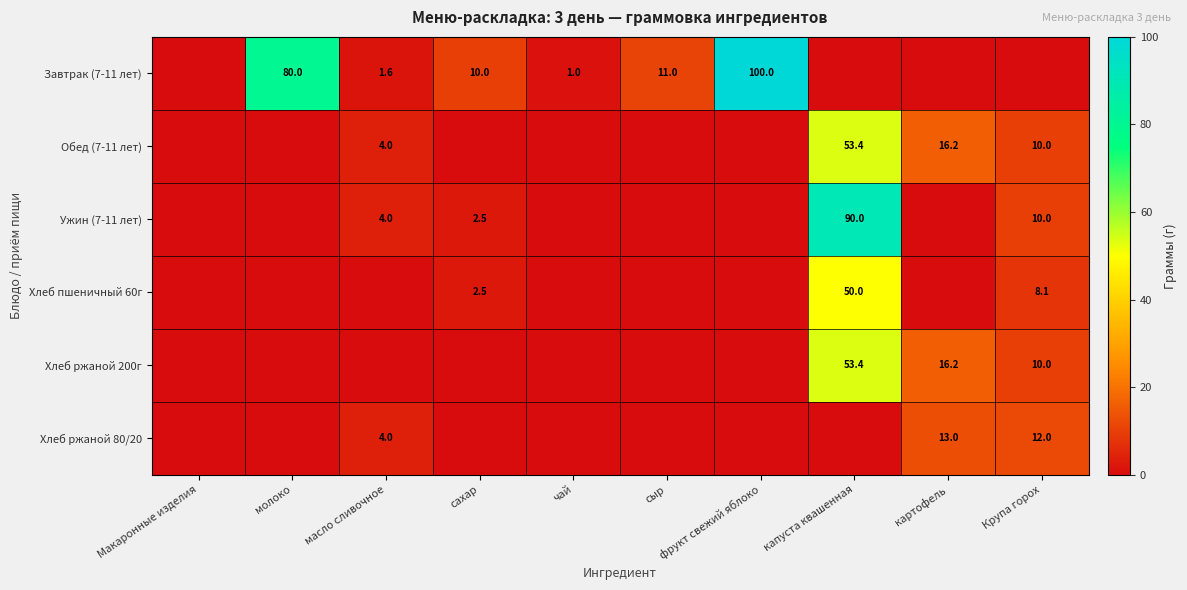

True or false: Завтрак (7-11 лет) has a value of 130.3 at молоко.

False